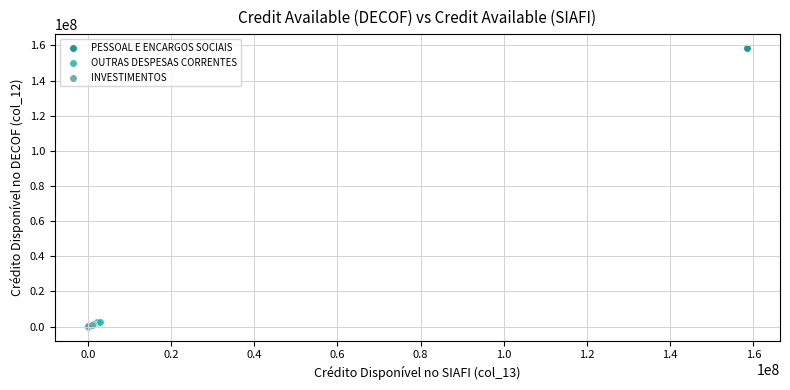

Which series reaches the maximum Y coordinate?

PESSOAL E ENCARGOS SOCIAIS